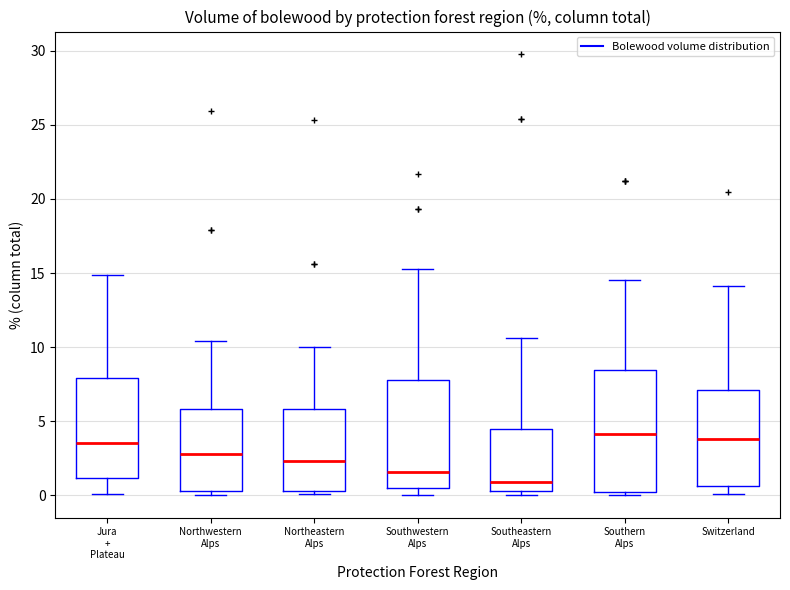

Where is the lower edge of the box for Southern Alps on the y-axis? The values are not printed on the chart, so give them approximately, as read against the axis.

0.0